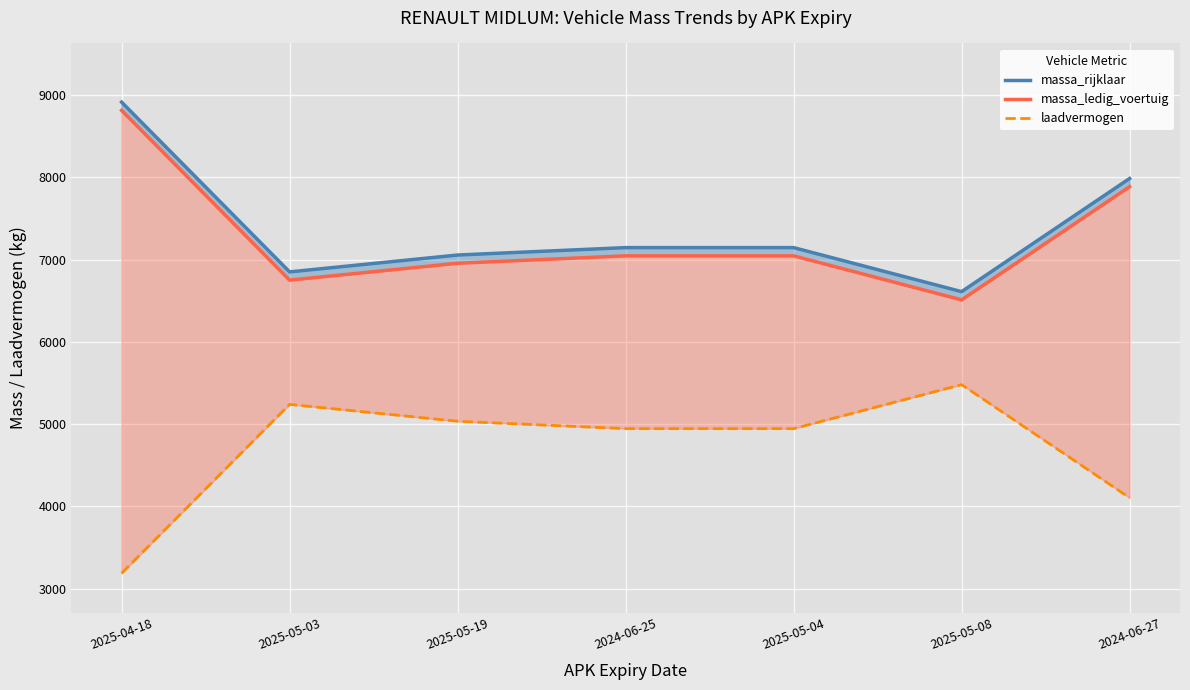

How many values in the massa_ledig_voertuig series exceed 7045?

2